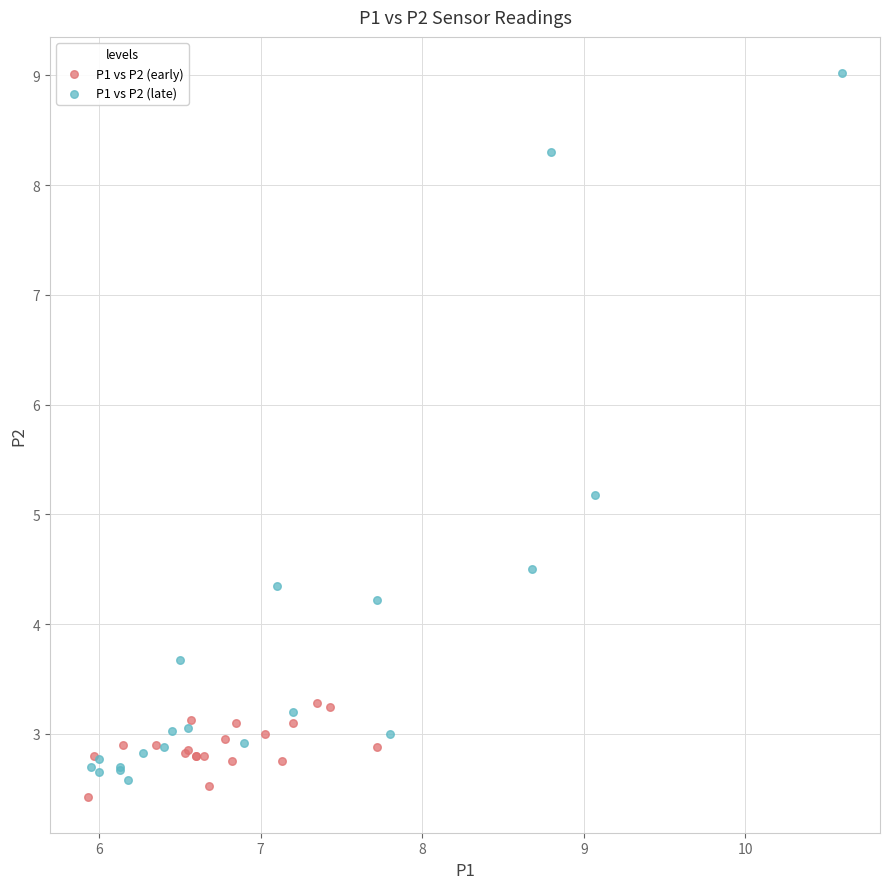

What are all the series names shown in the legend?

P1 vs P2 (early), P1 vs P2 (late)